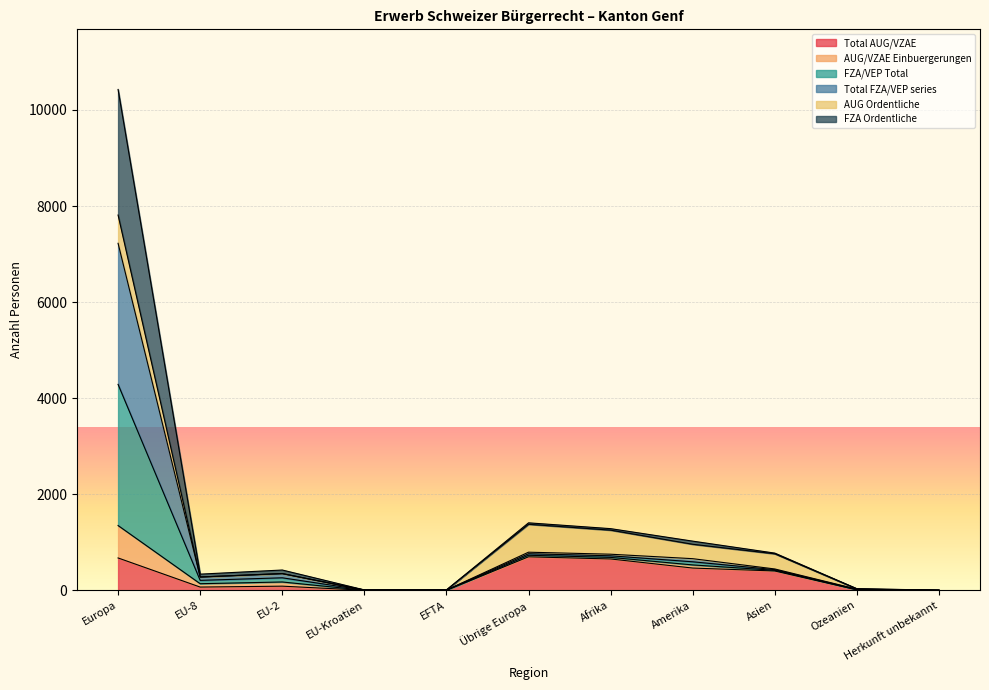

What is the minimum value shown in the chart?

2